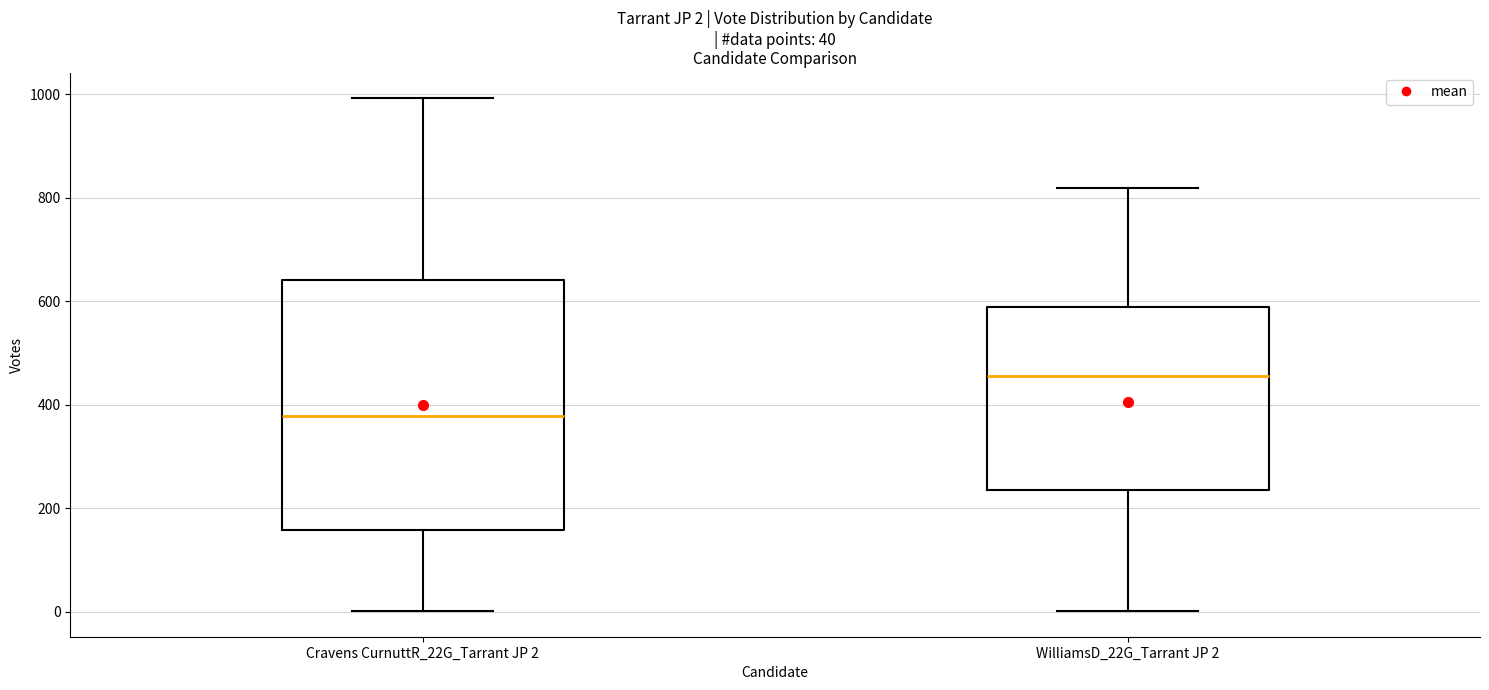

Which box's median line is the lowest?

Cravens CurnuttR_22G_Tarrant JP 2